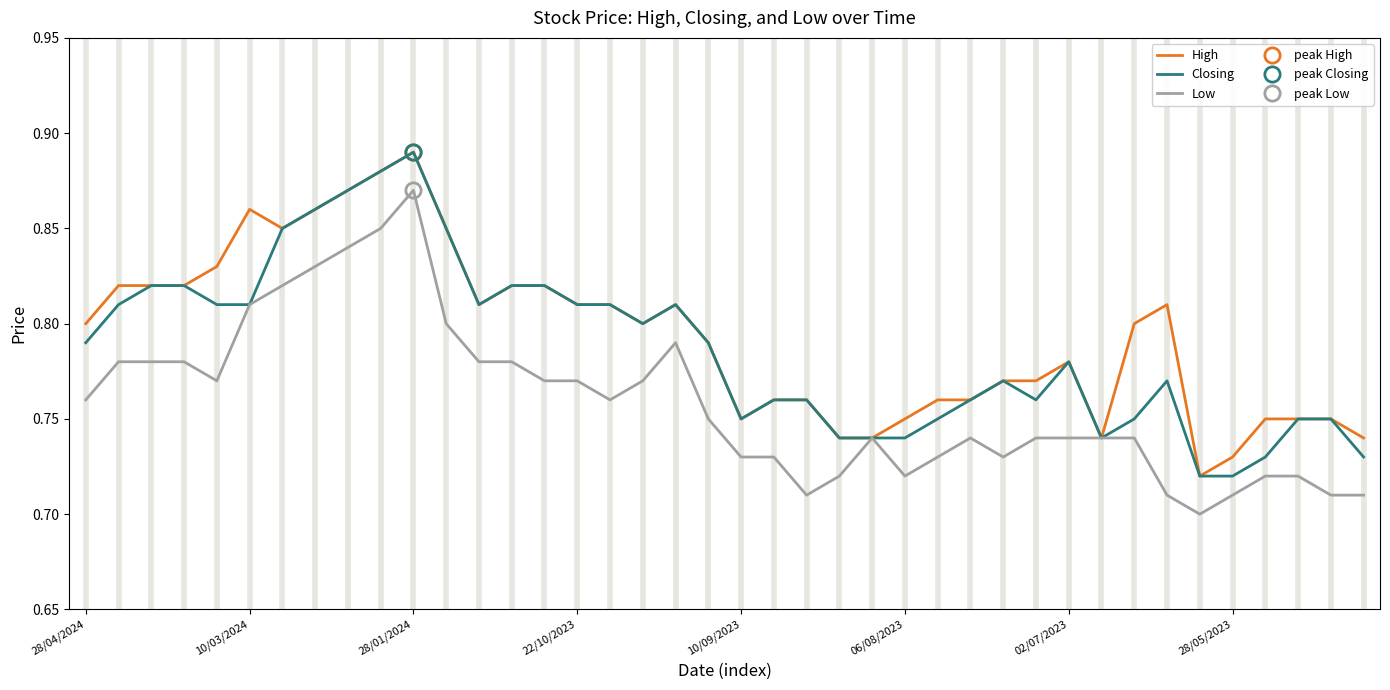

How many categories are shown in the chart?

40